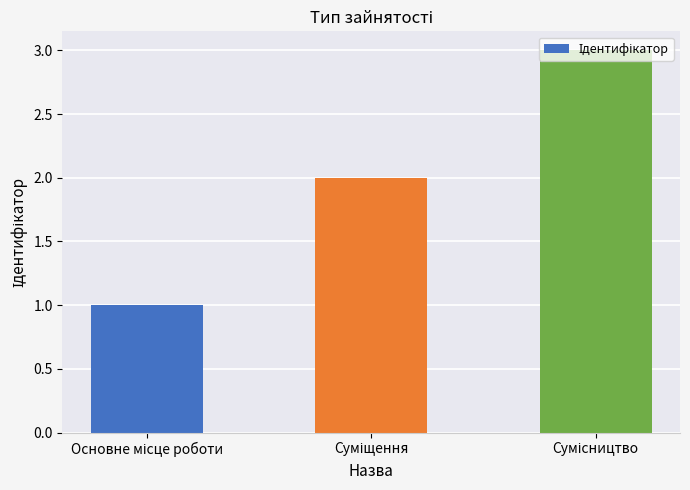

What is the greatest value displayed?

3